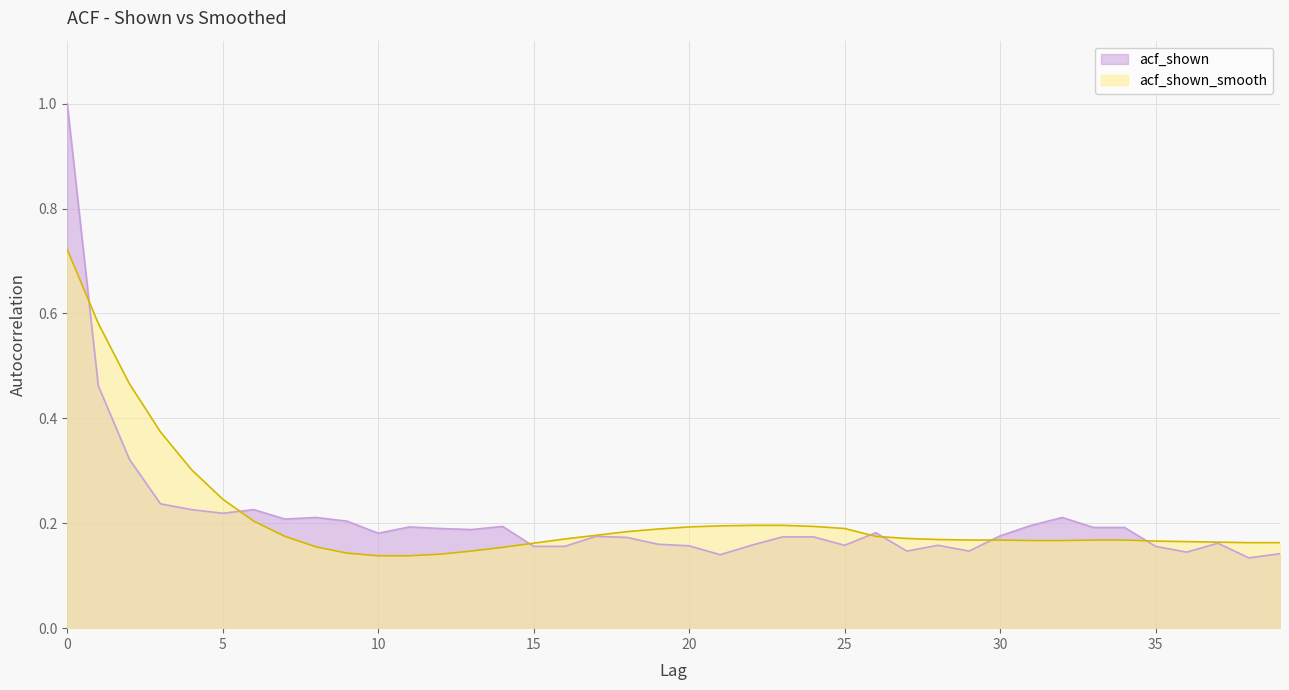

How many times do acf_shown_smooth and acf_shown cross each other?

7